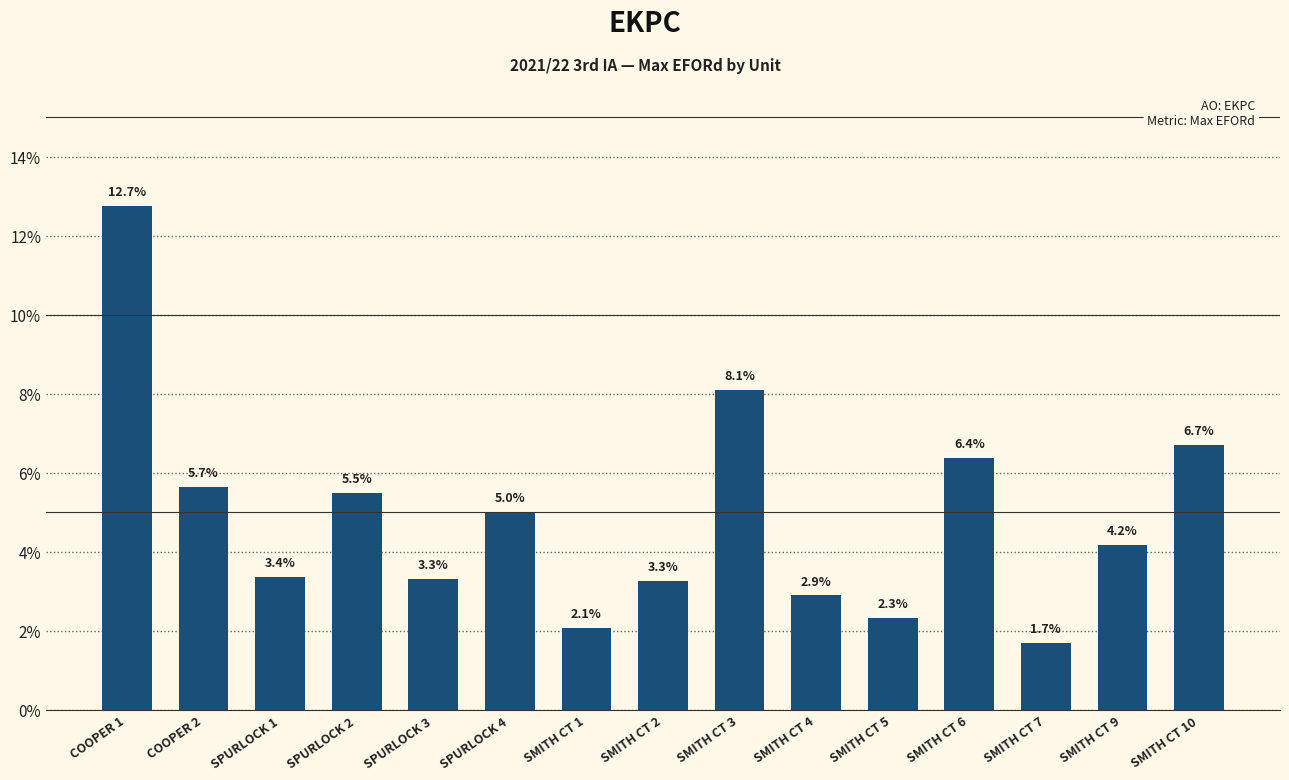

Which category has the highest value across all series?

COOPER 1